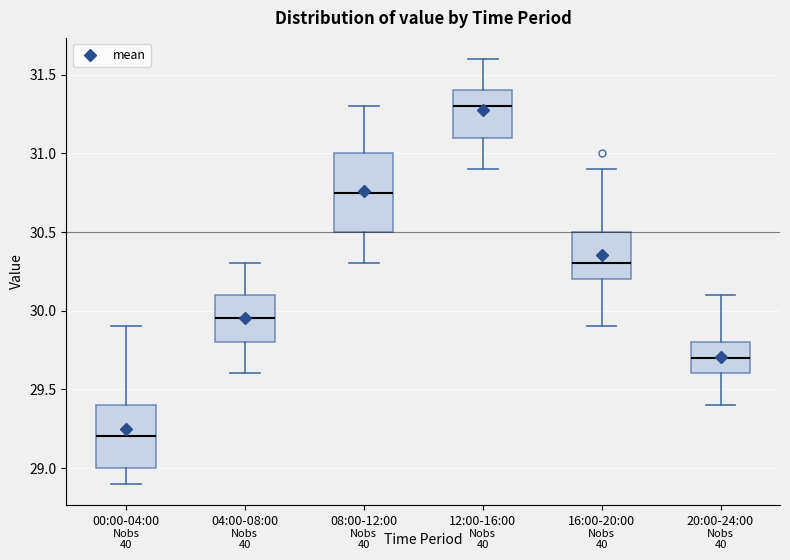

Reading left to right, read every box against the y-axis: the position of its median line, the range the box covers, and the ends of its whiskers. The values are not printed on the chart, so give them approximately, as read against the axis.

00:00-04:00: median 29.20, box 29.00 to 29.40, whiskers 28.90 to 29.90
04:00-08:00: median 29.95, box 29.80 to 30.10, whiskers 29.60 to 30.30
08:00-12:00: median 30.75, box 30.50 to 31.00, whiskers 30.30 to 31.30
12:00-16:00: median 31.30, box 31.10 to 31.40, whiskers 30.90 to 31.60
16:00-20:00: median 30.30, box 30.20 to 30.50, whiskers 29.90 to 30.90
20:00-24:00: median 29.70, box 29.60 to 29.80, whiskers 29.40 to 30.10